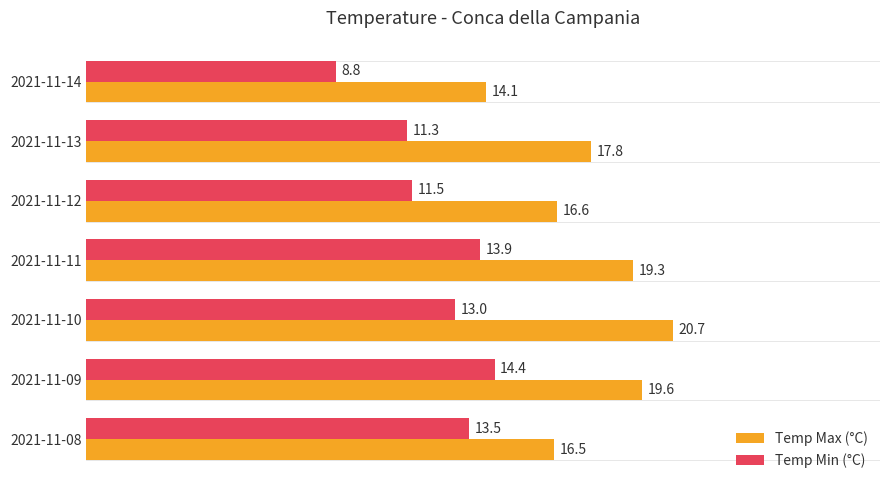

What is the difference between the Temp Max (°C) values at 2021-11-12 and 2021-11-09?

3.0